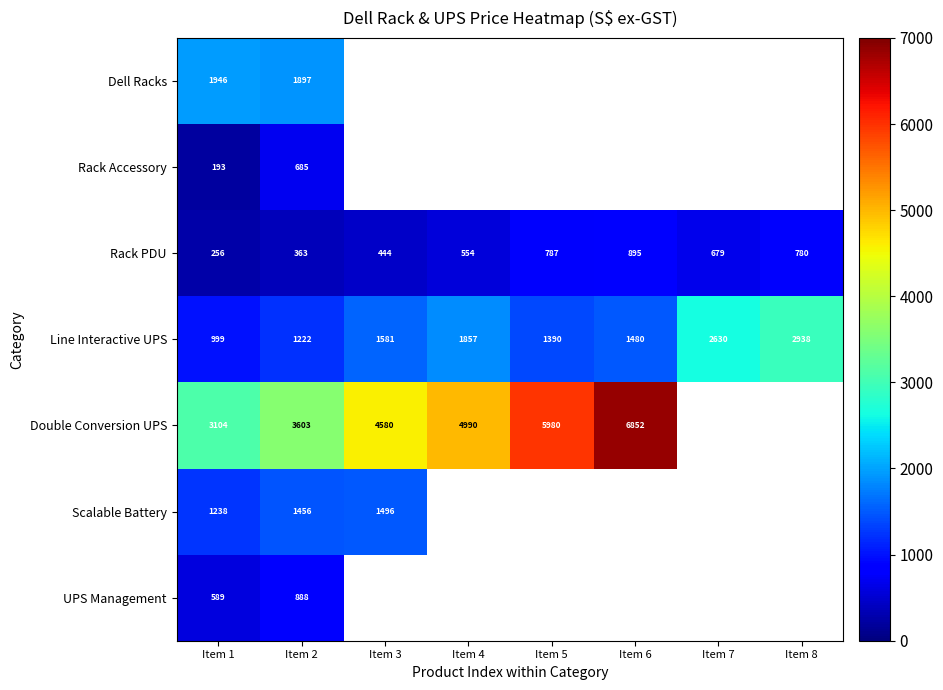

At how many categories does at least one series exceed 4285?

4